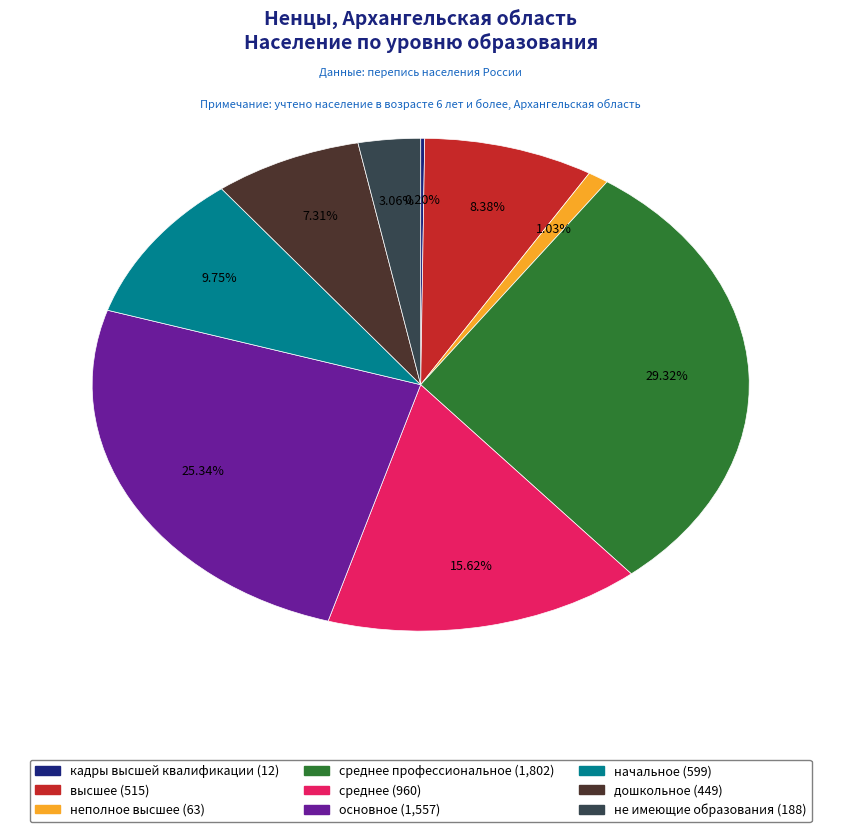

Is there any slice that represents more than half of the pie?

No